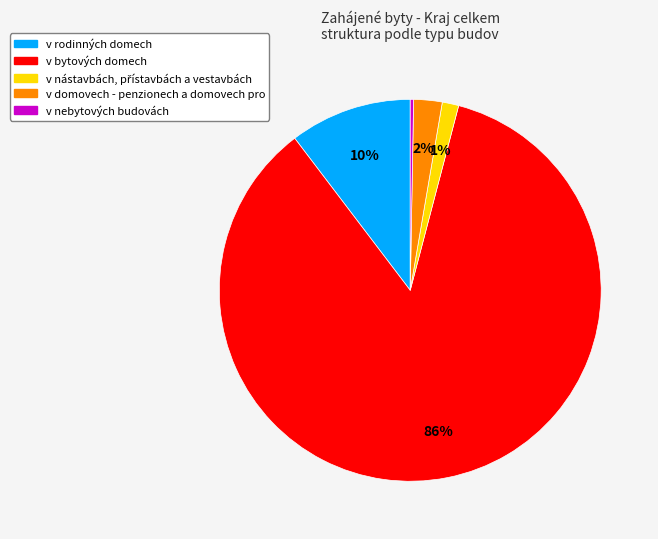

How many slices are in this pie chart?

5